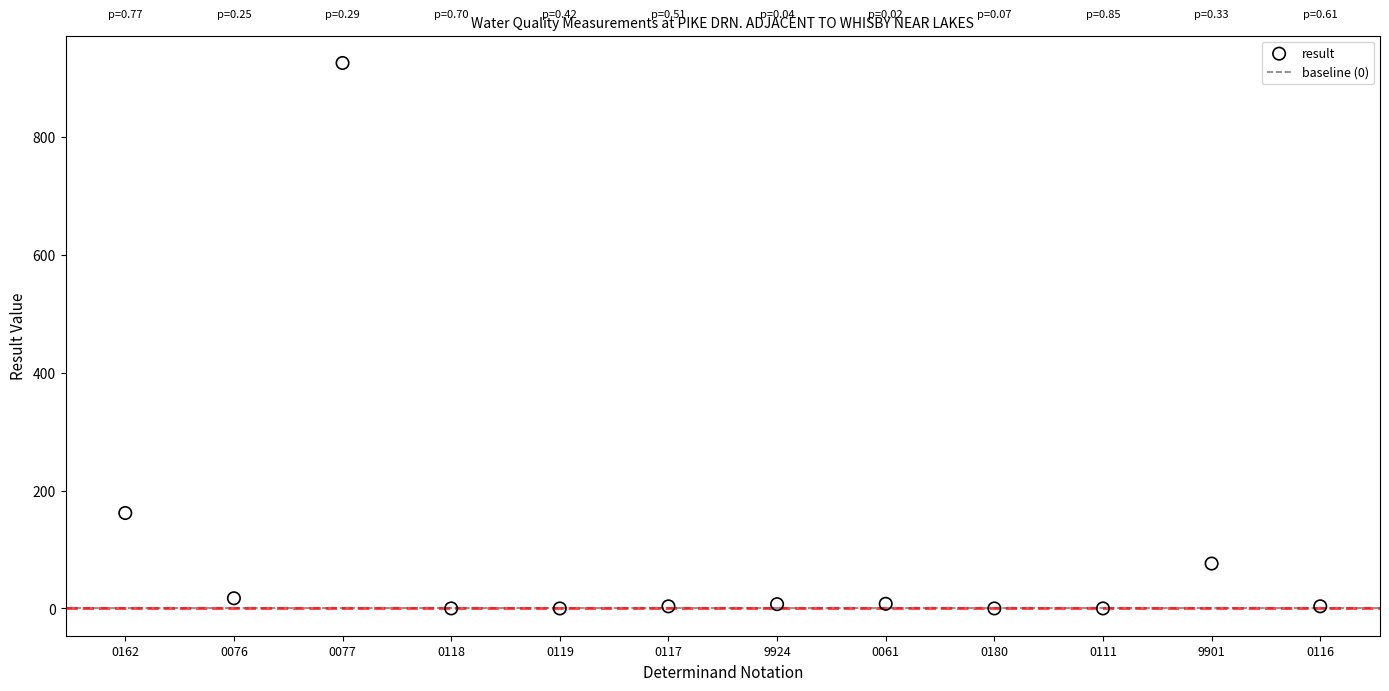

What Y value in the scatter plot is closest to 463?

162.0